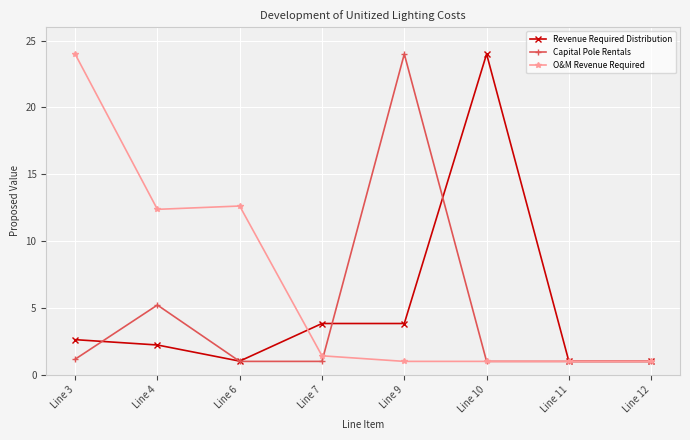

What is the value of the Revenue Required Distribution point at the 4th from the left?

3.8